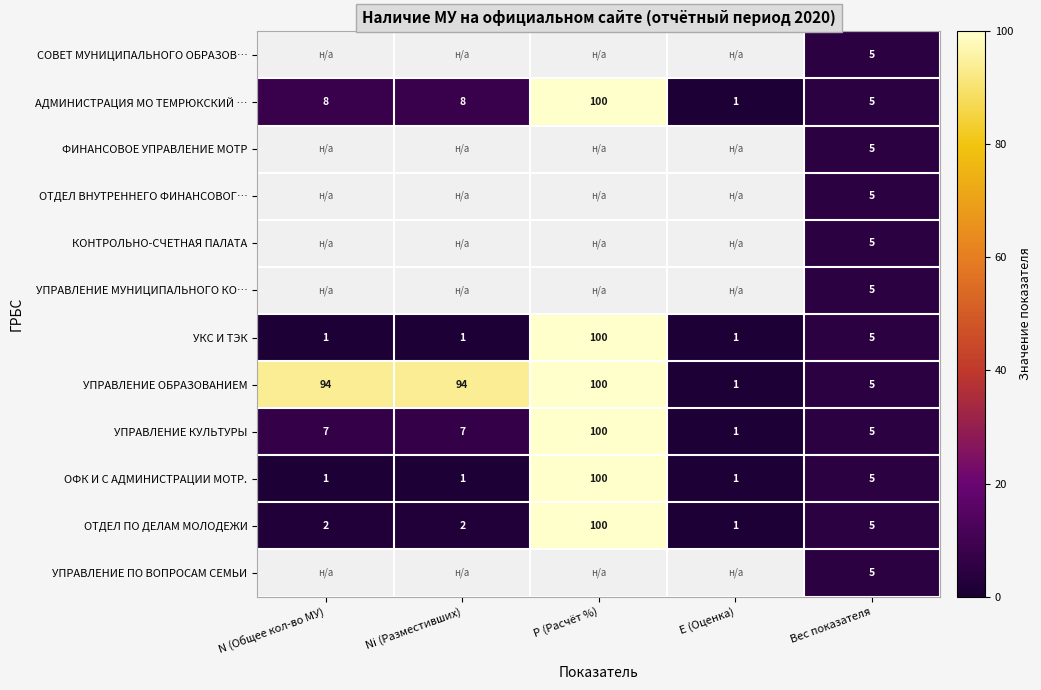

What is the difference between the second highest and second lowest values in the ОФК И С АДМИНИСТРАЦИИ МОТР. series?

4